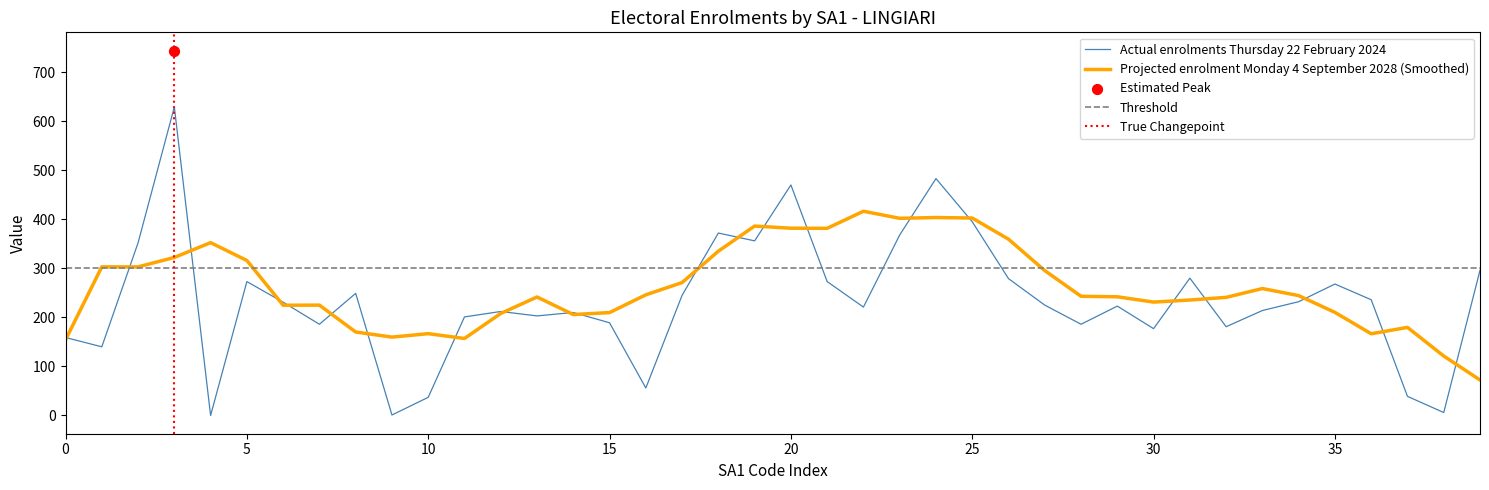

What is the maximum value for Projected enrolment Monday 4 September 2028 (Smoothed)?

416.4